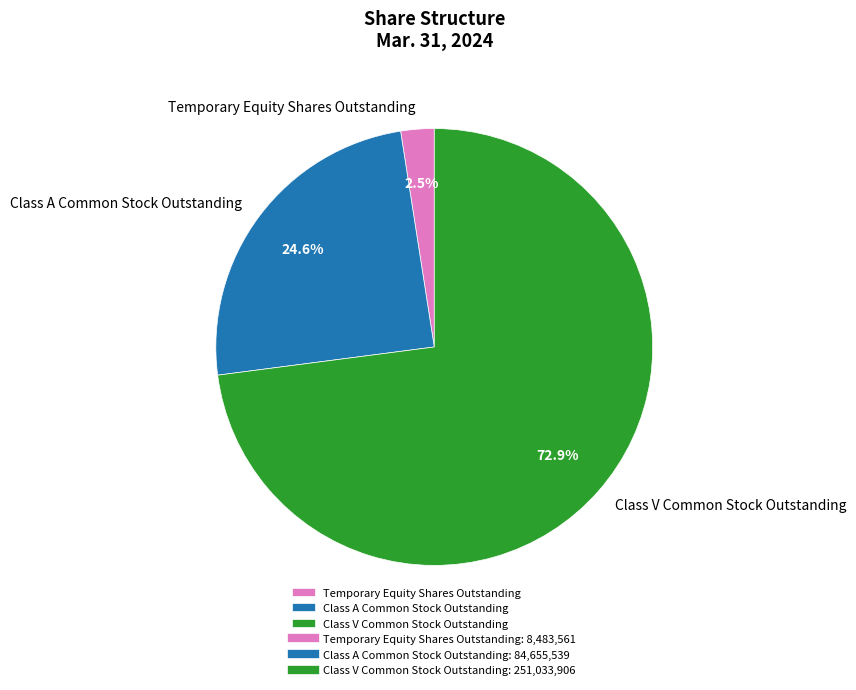

To the nearest percent, what percentage of the pie is Class V Common Stock Outstanding?

73%